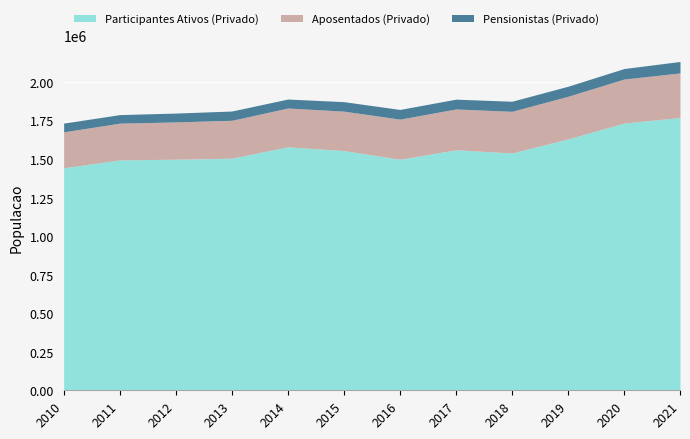

Where does the Aposentados (Privado) series first go above 260271?

2017